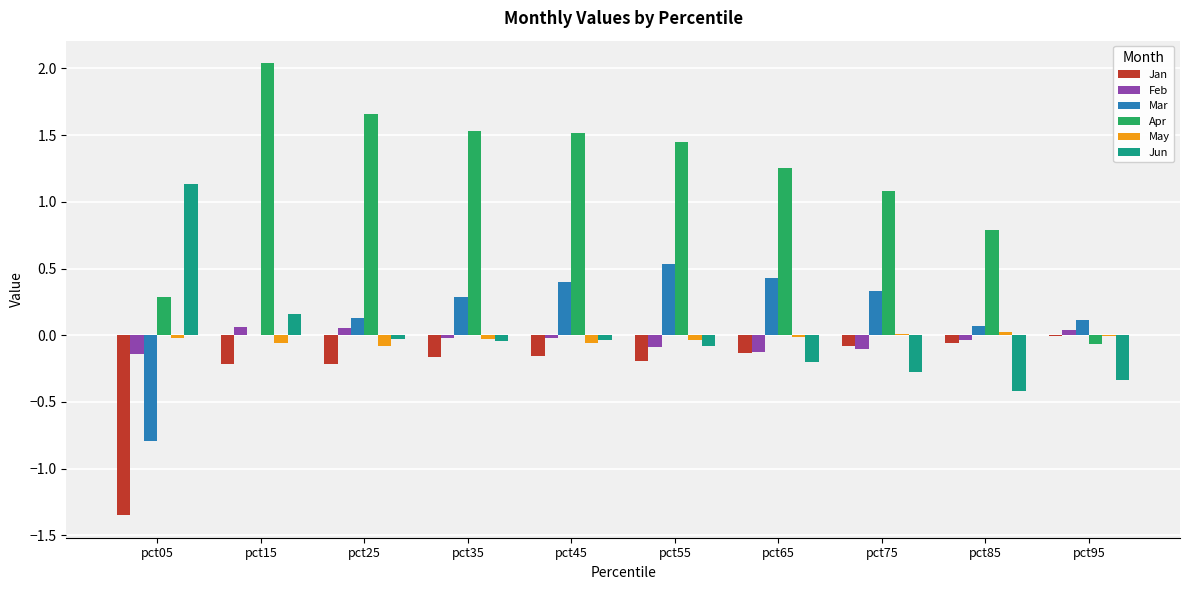

Which category has the highest value across all series?

pct15